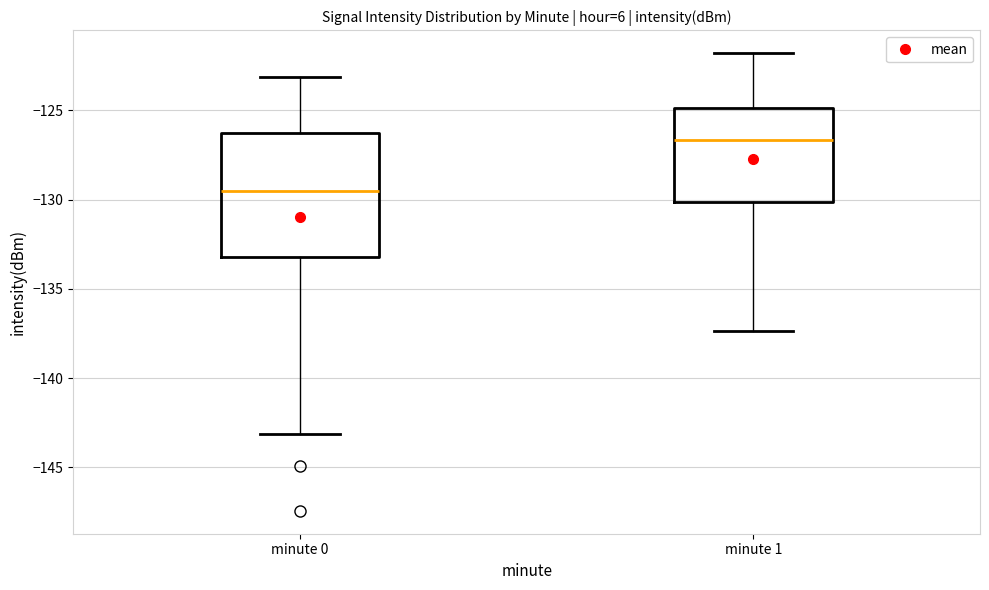

Reading left to right, transcribe this box plot: for each box, give where its median line is, the range the box spans, and where its two whiskers end, as read against the y-axis. The values are not printed on the chart, so give them approximately, as read against the axis.

minute 0: median -129.5, box -133.0 to -126.5, whiskers -143.0 to -123.0
minute 1: median -126.5, box -130.0 to -125.0, whiskers -137.5 to -122.0